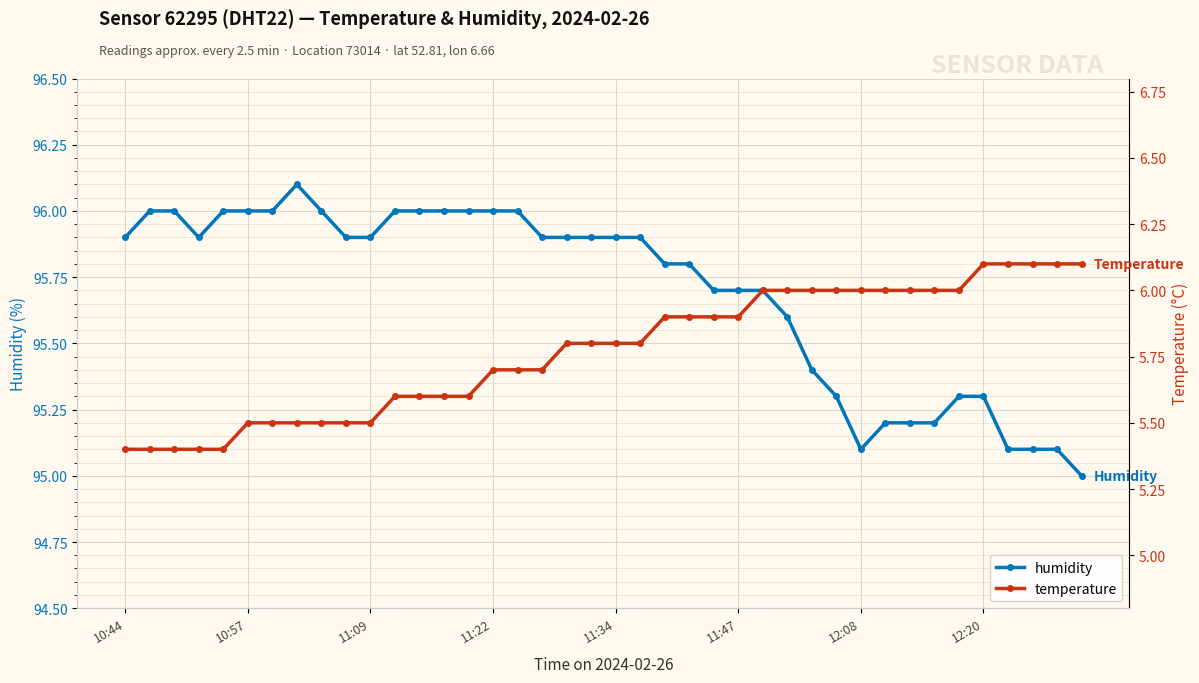

Count the temperature values in the range 5 to 6.

35